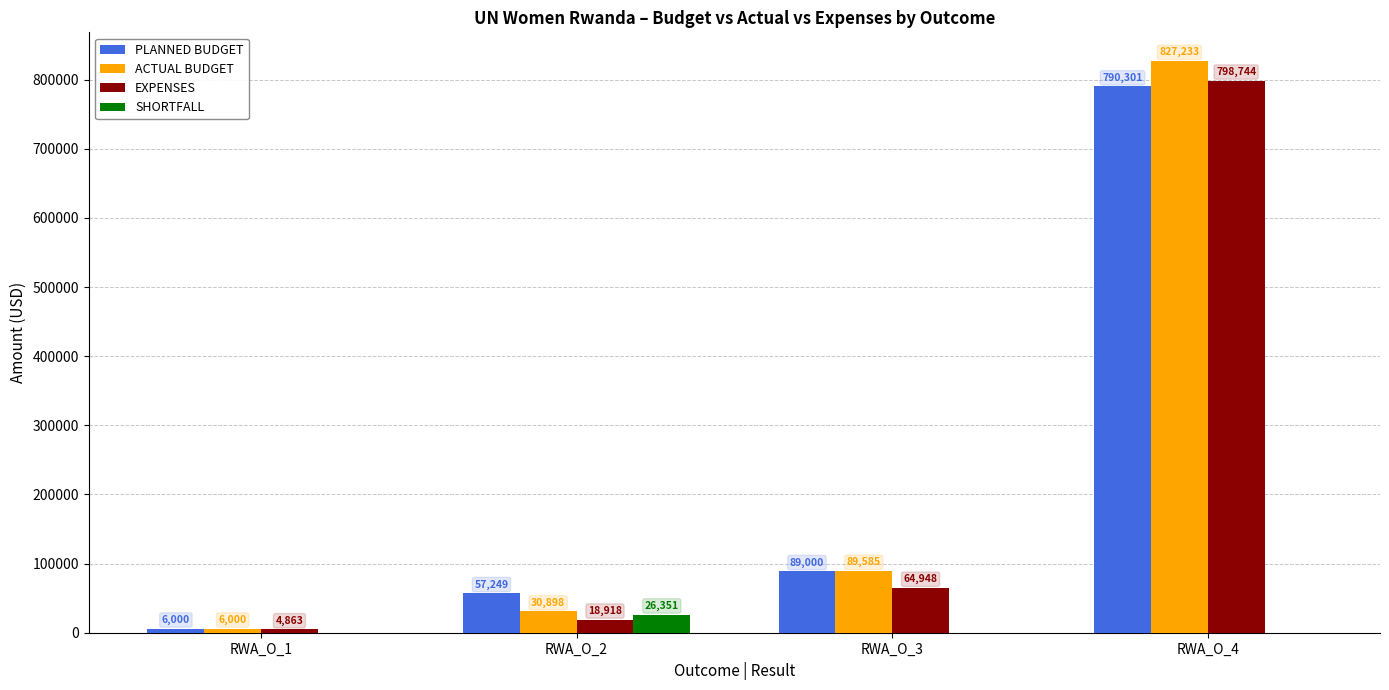

Is the value of EXPENSES at RWA_O_1 greater than the value of SHORTFALL at RWA_O_3?

Yes